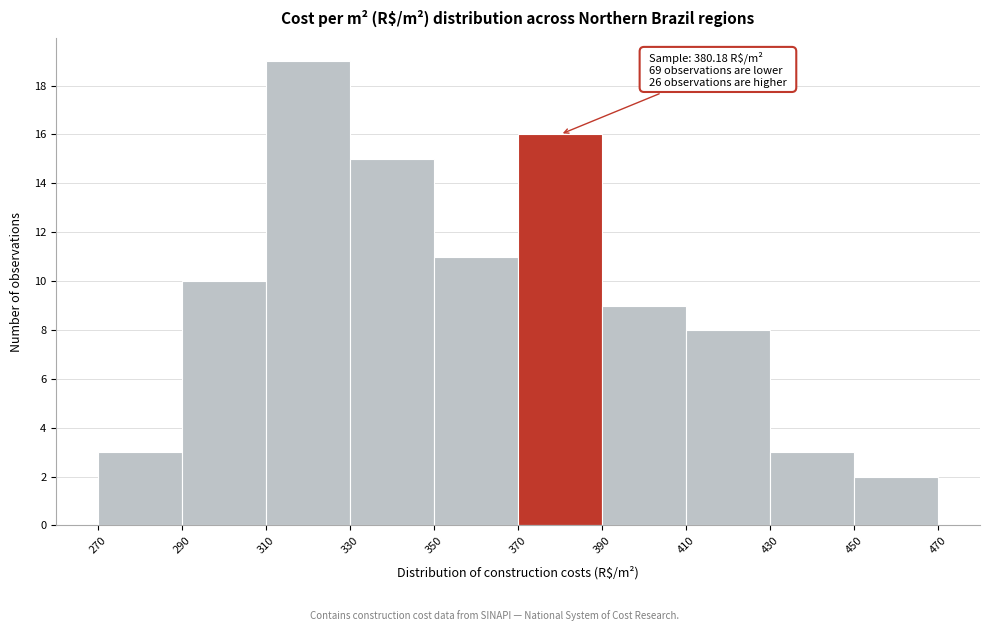

Over which range of the x-axis is the bar tallest?

310 to 330